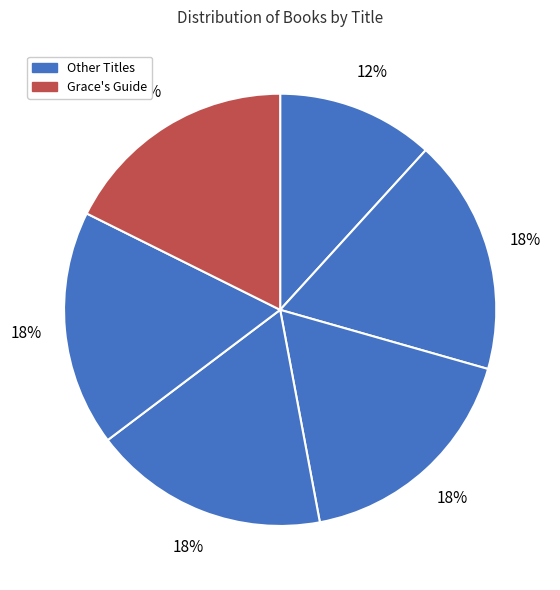

To the nearest percent, what is the average slice percentage?

17%